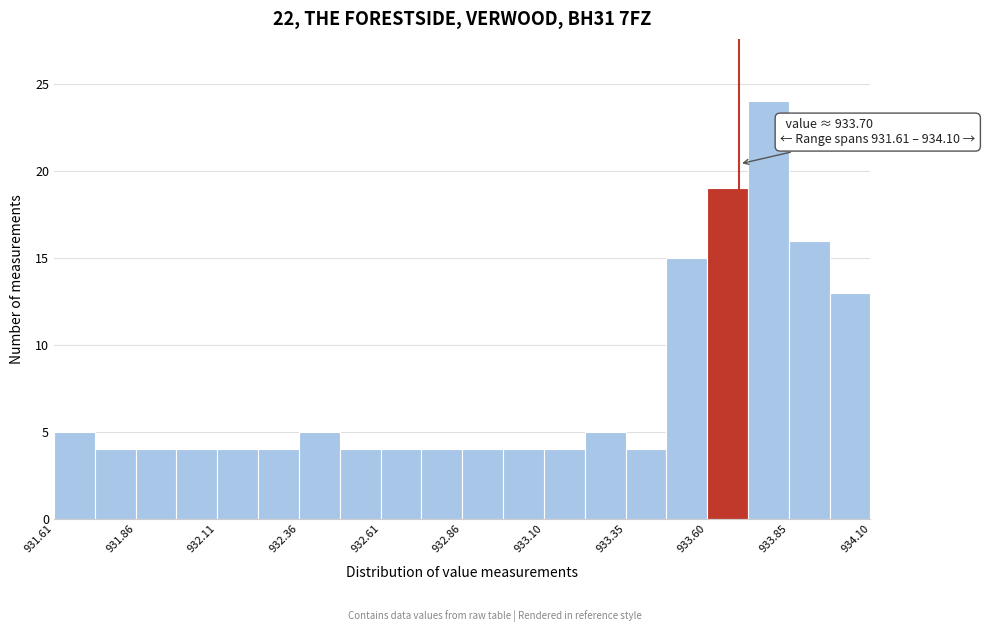

Read against the x-axis, roughly where is the centre of the tallest bar?

933.80